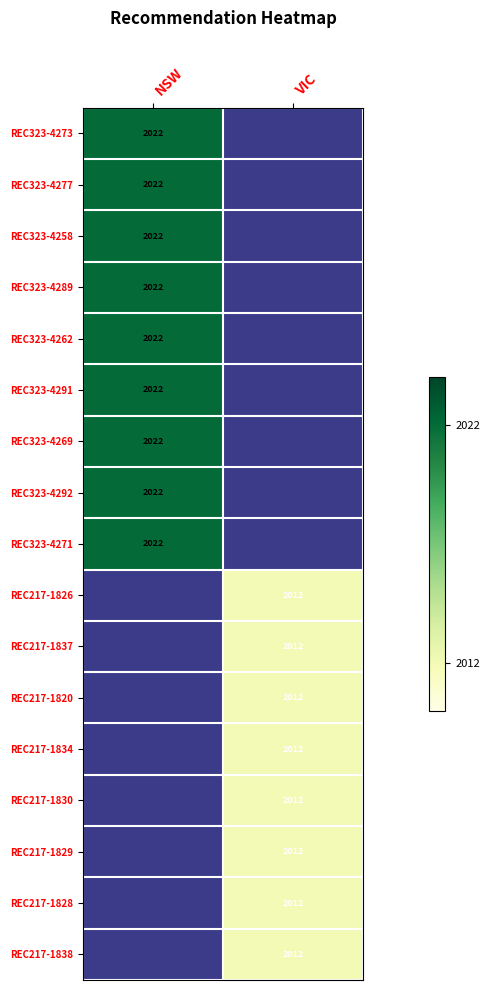

Is it true that REC323-4289 equals 2803 at NSW?

False